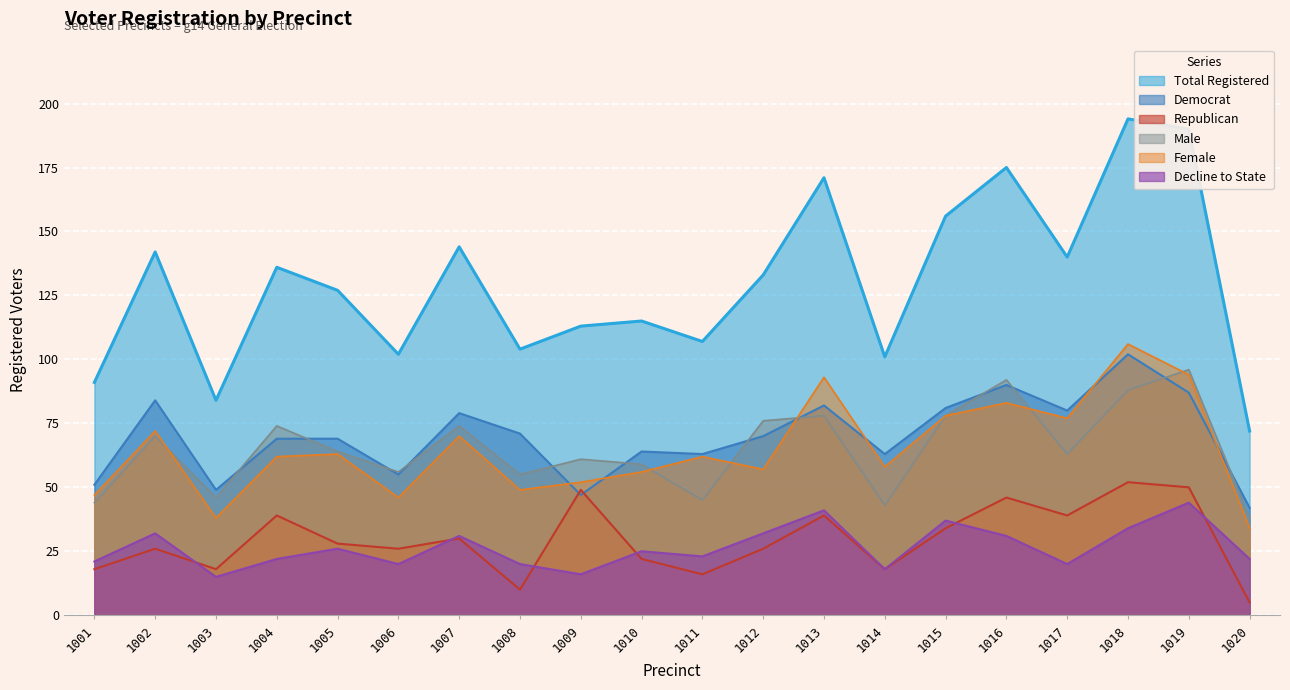

What are all the series names shown in the legend?

Total Registered, Democrat, Republican, Male, Female, Decline to State